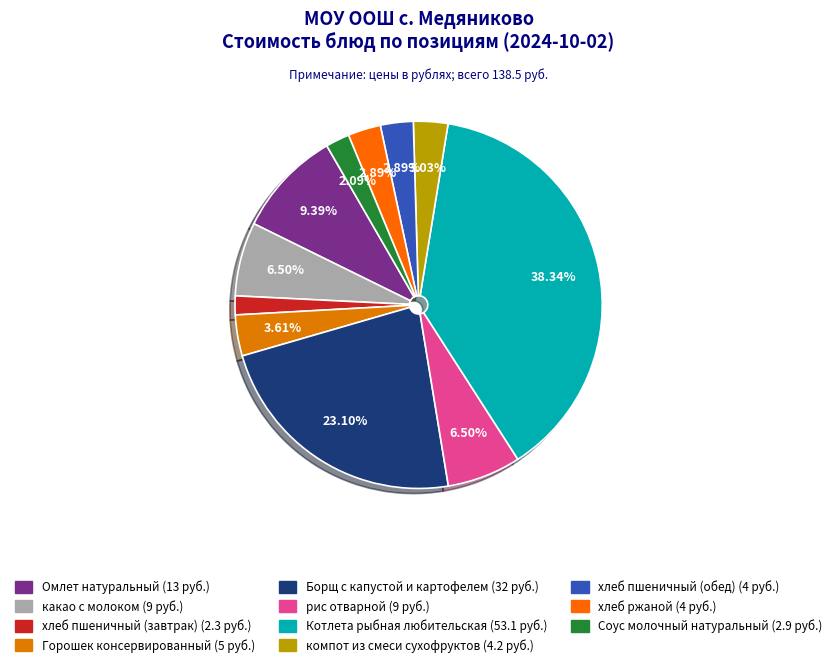

How many slices are in this pie chart?

11